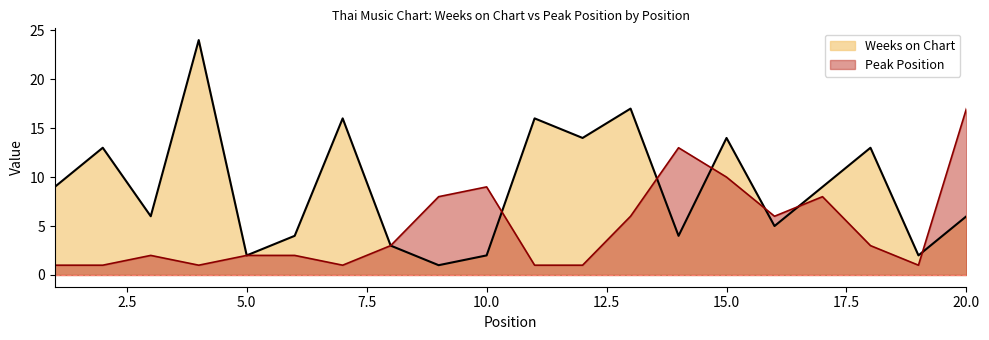

Where does the Peak Position series first go above 3?

9